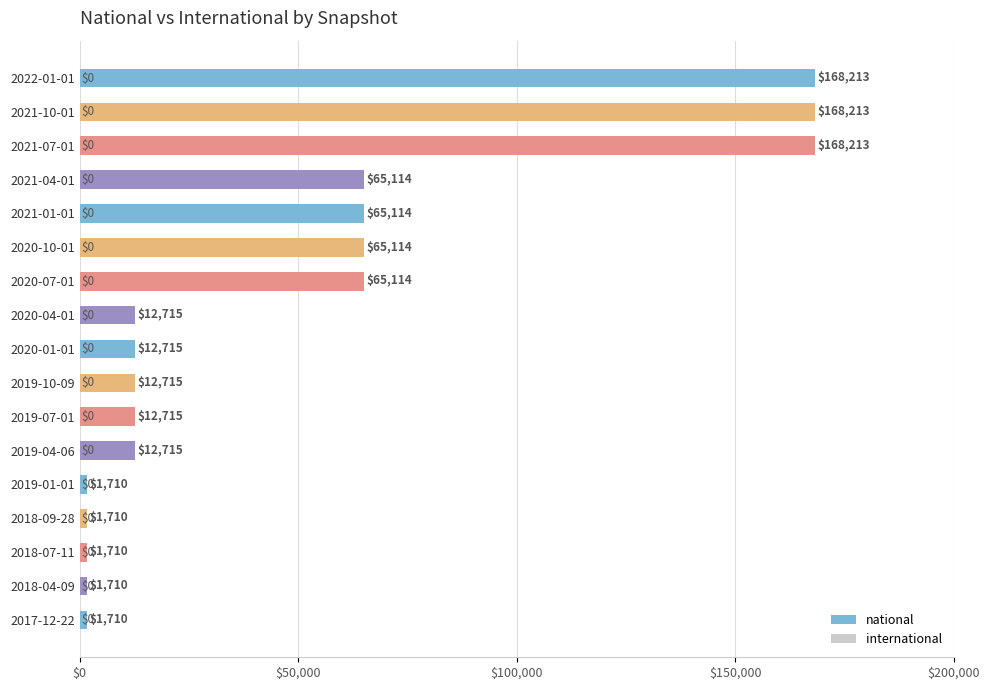

What is the maximum value shown in the chart?

168213